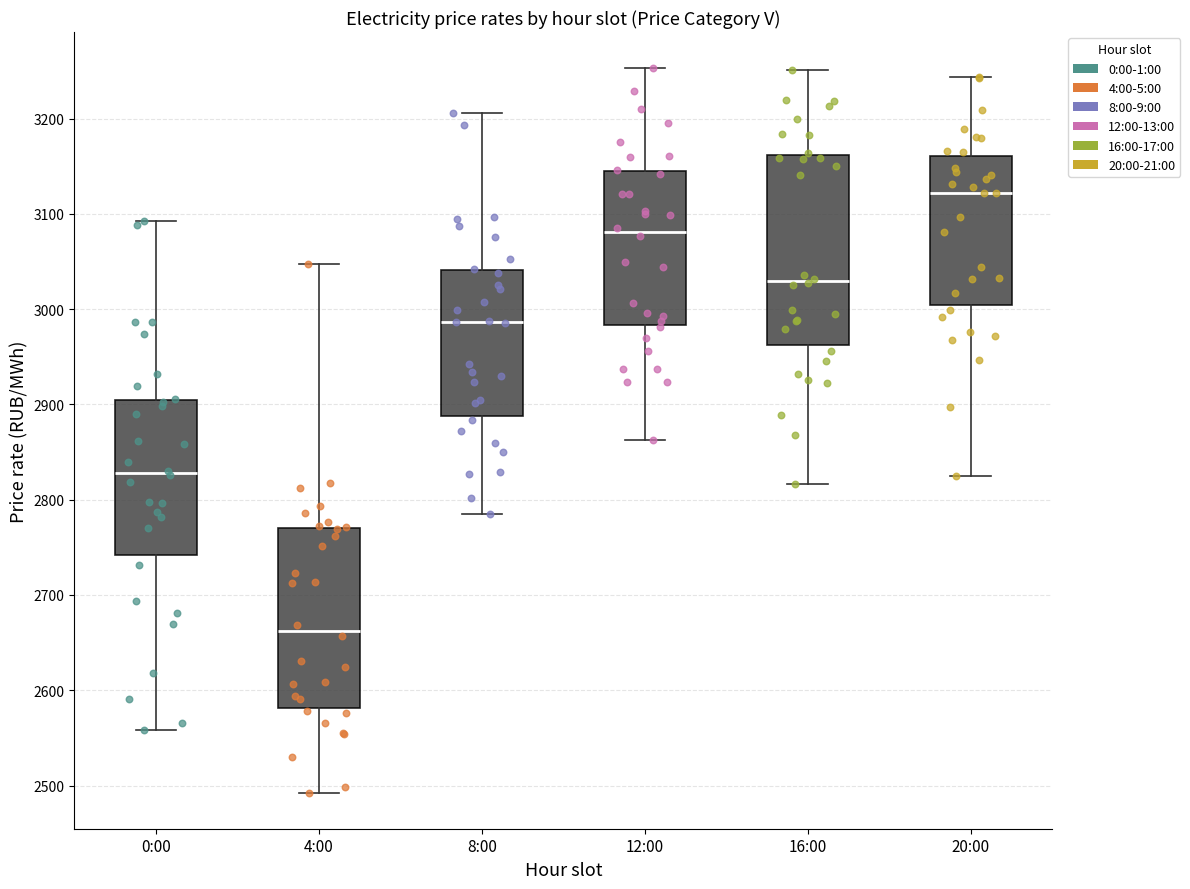

Reading left to right, transcribe this box plot: for each box, give where its median line is, the range the box spans, and where its two whiskers end, as read against the y-axis. The values are not printed on the chart, so give them approximately, as read against the axis.

0:00: median 2830, box 2740 to 2910, whiskers 2560 to 3090
4:00: median 2660, box 2580 to 2770, whiskers 2490 to 3050
8:00: median 2990, box 2890 to 3040, whiskers 2780 to 3210
12:00: median 3080, box 2980 to 3150, whiskers 2860 to 3250
16:00: median 3030, box 2960 to 3160, whiskers 2820 to 3250
20:00: median 3120, box 3000 to 3160, whiskers 2820 to 3240